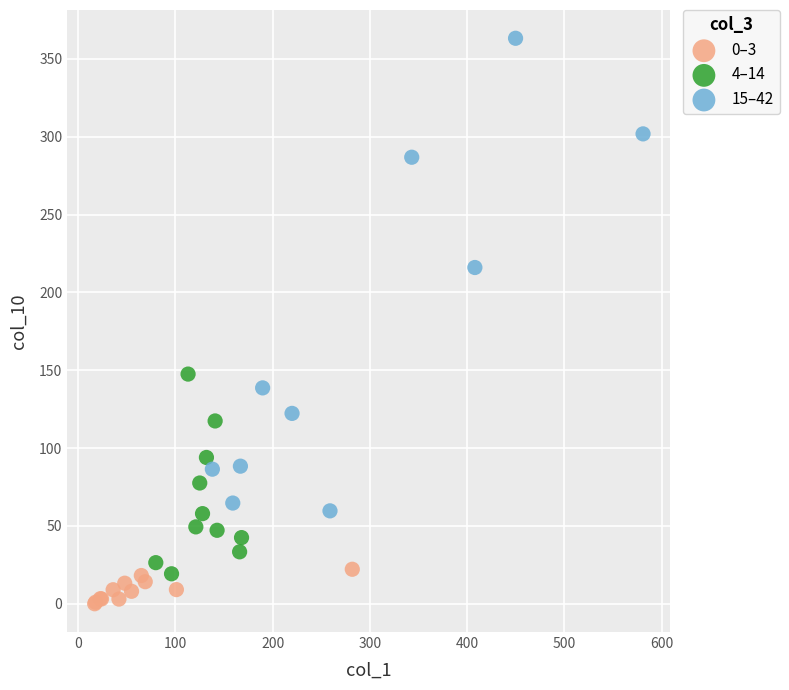

Which series contains the lowest Y value?

0–3